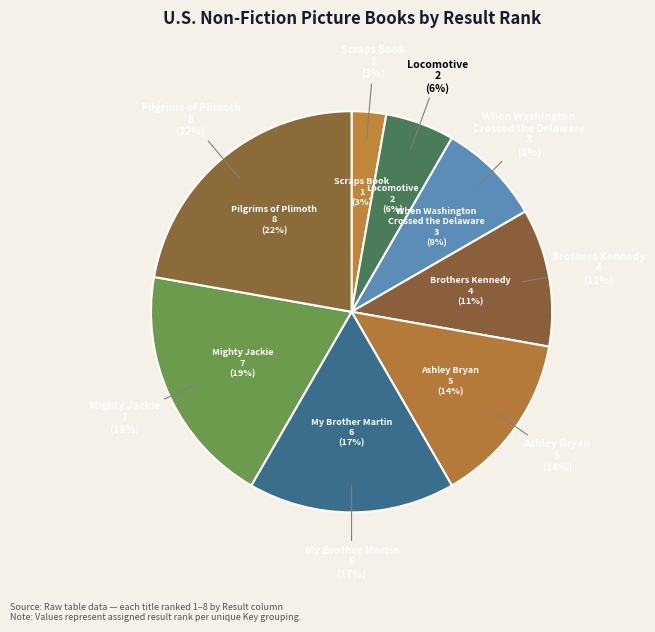

How much of the chart is everything except Pilgrims of Plimoth?

77.8%